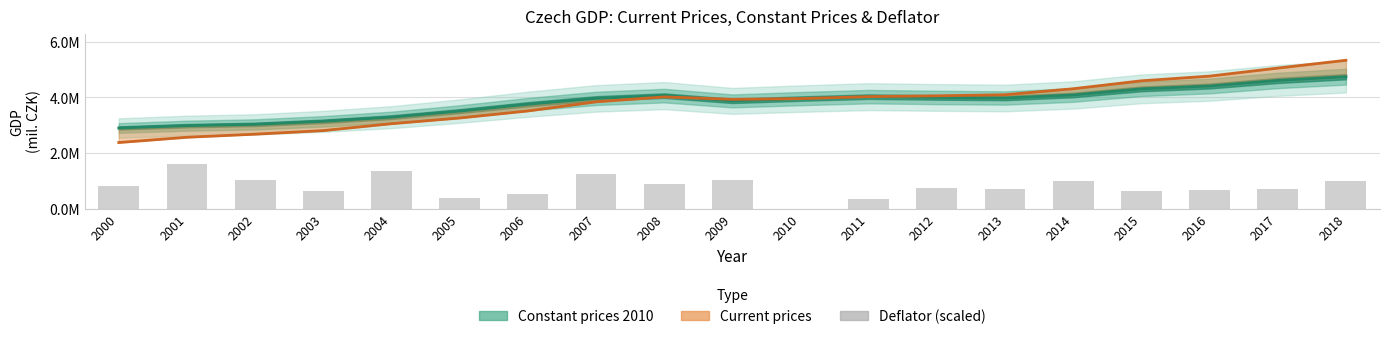

Is the value of Constant prices 2010 at 2004 greater than the value of Current prices at 2001?

Yes